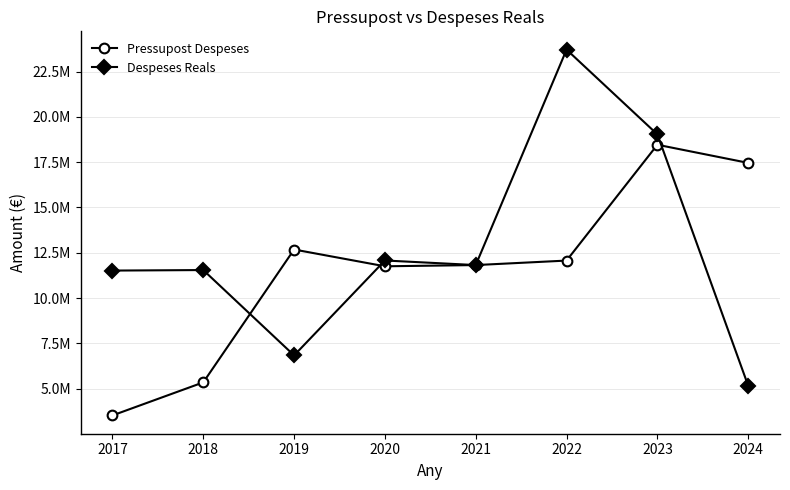

Which has a higher value, 2019 or 2021?

2019